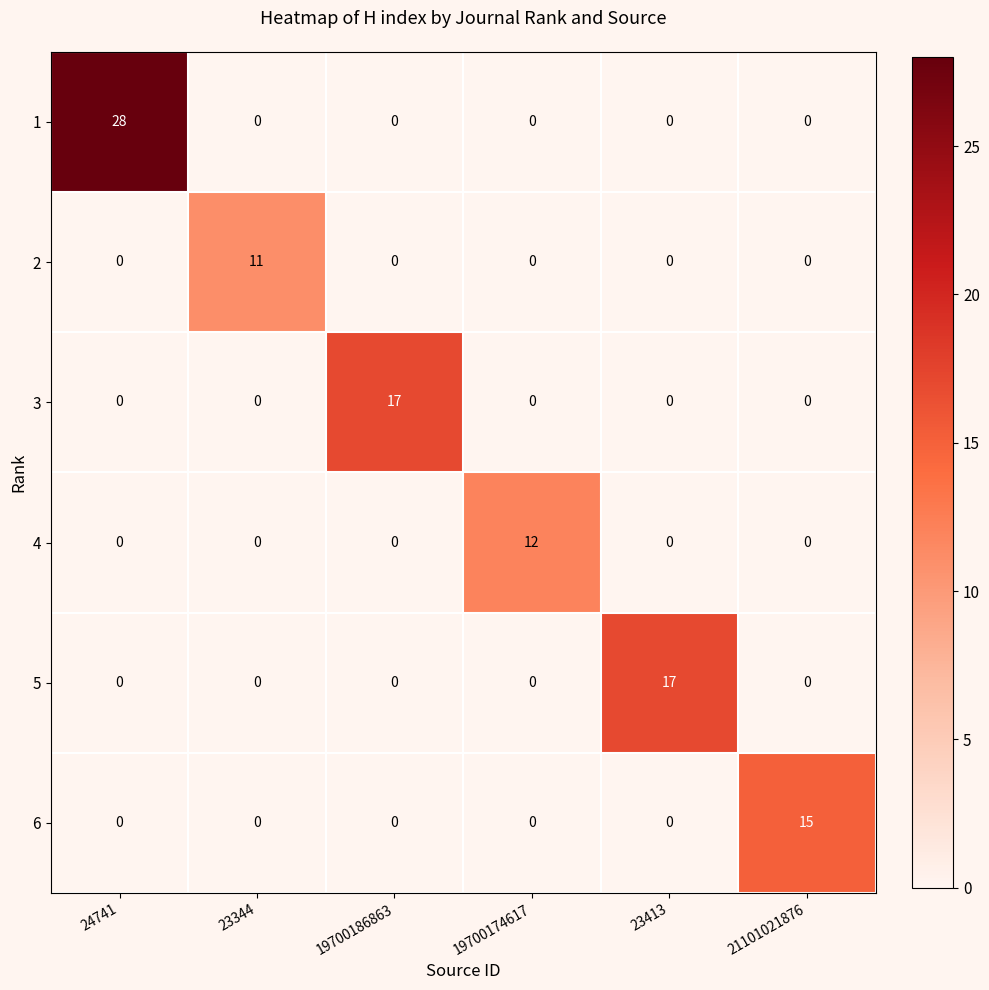

What is the difference between the 2 values at 23344 and 24741?

11